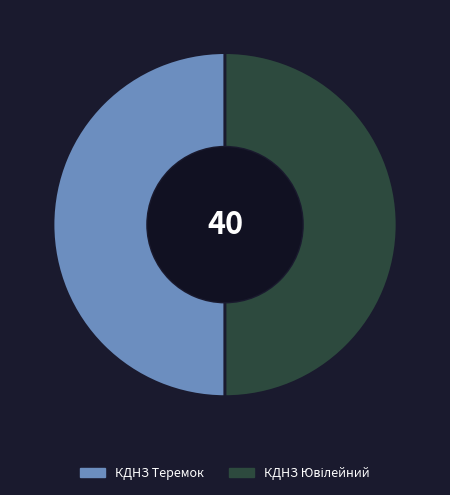

The КДНЗ Теремок slice represents 50% of the pie. True or false?

True